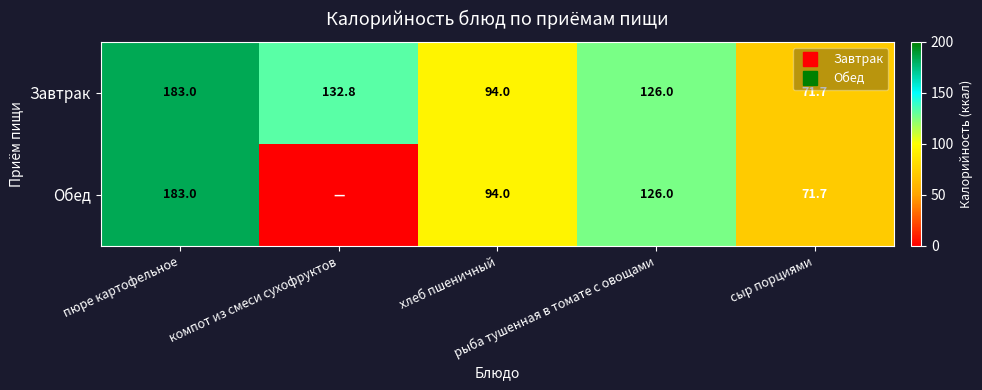

Which series has the largest range (max minus min)?

Обед